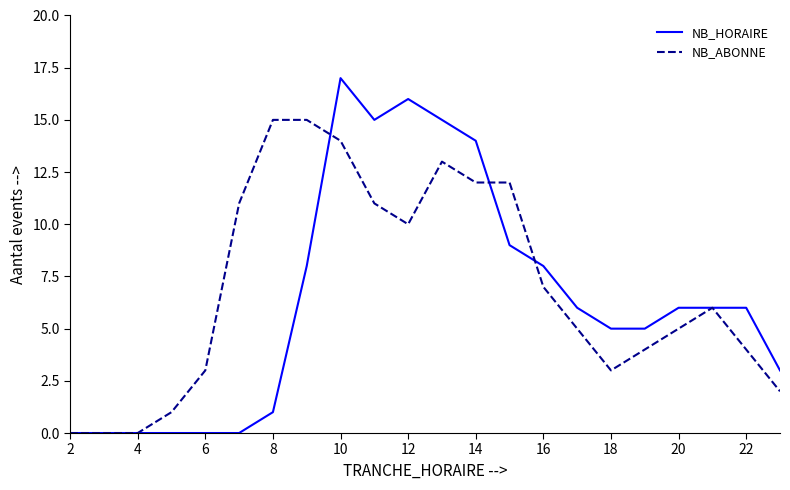

Is this an area chart (filled region under the line)?

No